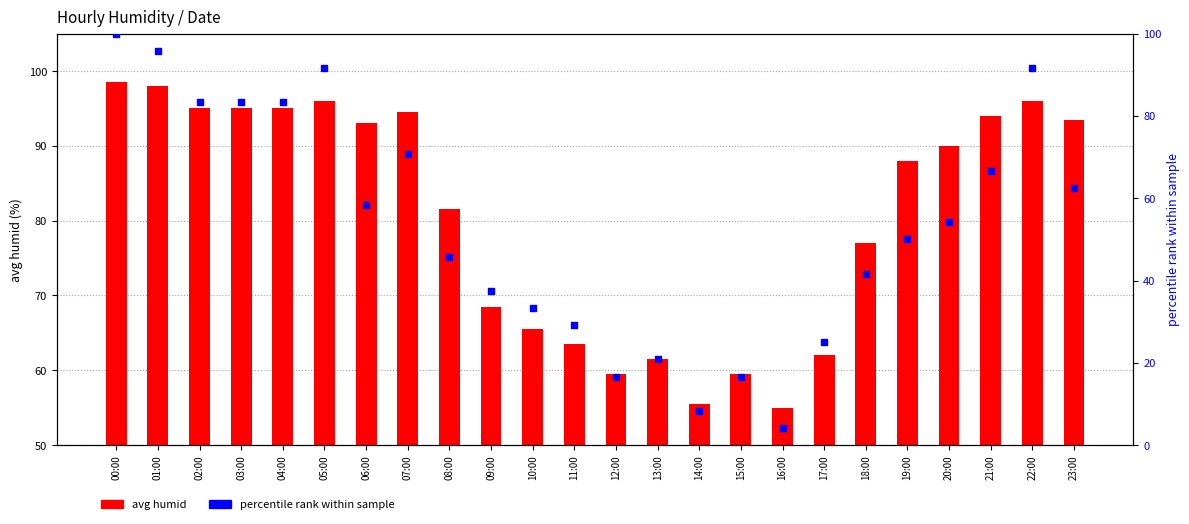

Is the value of avg humid at 19:00 greater than the value of percentile rank within sample at 14:00?

Yes